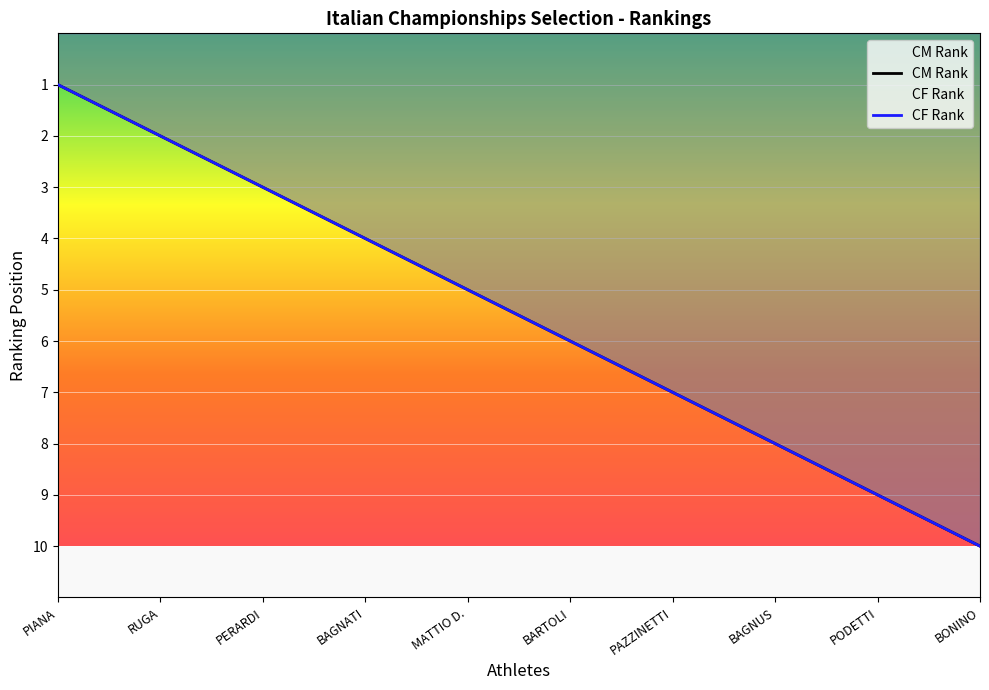

Which series has the widest spread of values?

CM Rank